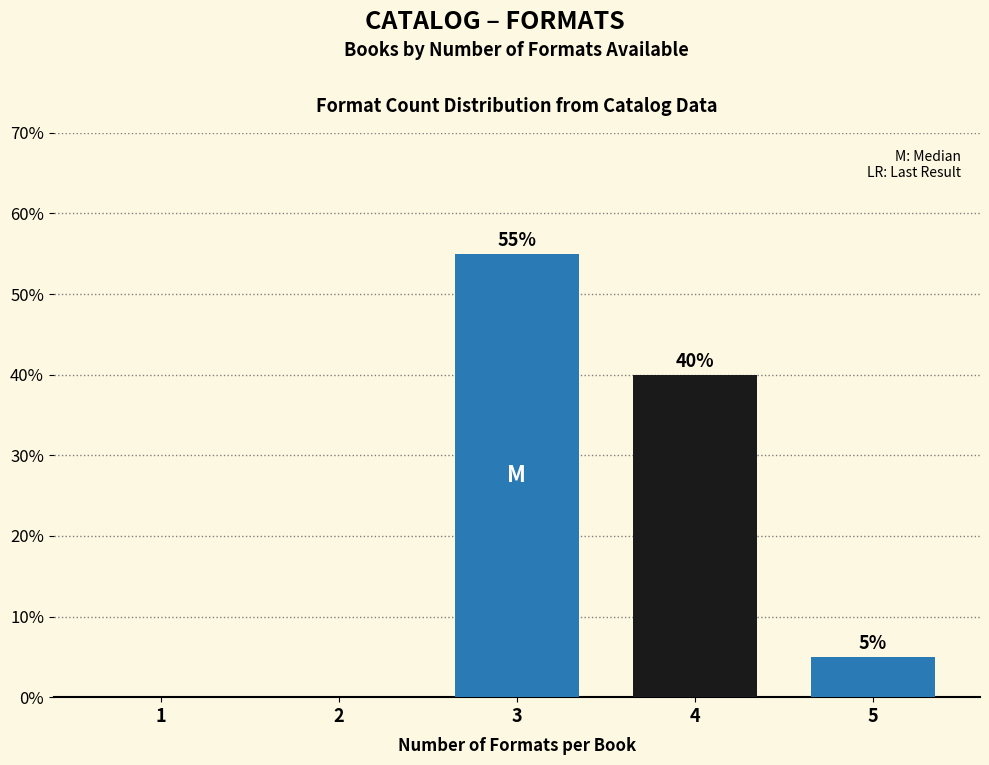

Reading left to right, extract all data points from this chart.

1=0.0	2=0.0	3=55.0	4=40.0	5=5.0